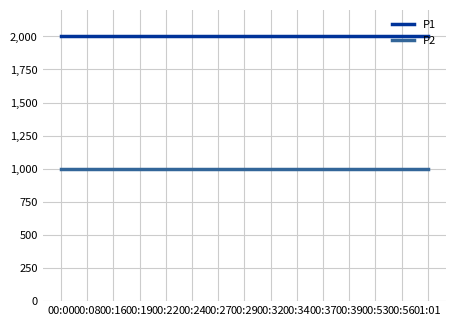

How many lines are shown in the chart?

2